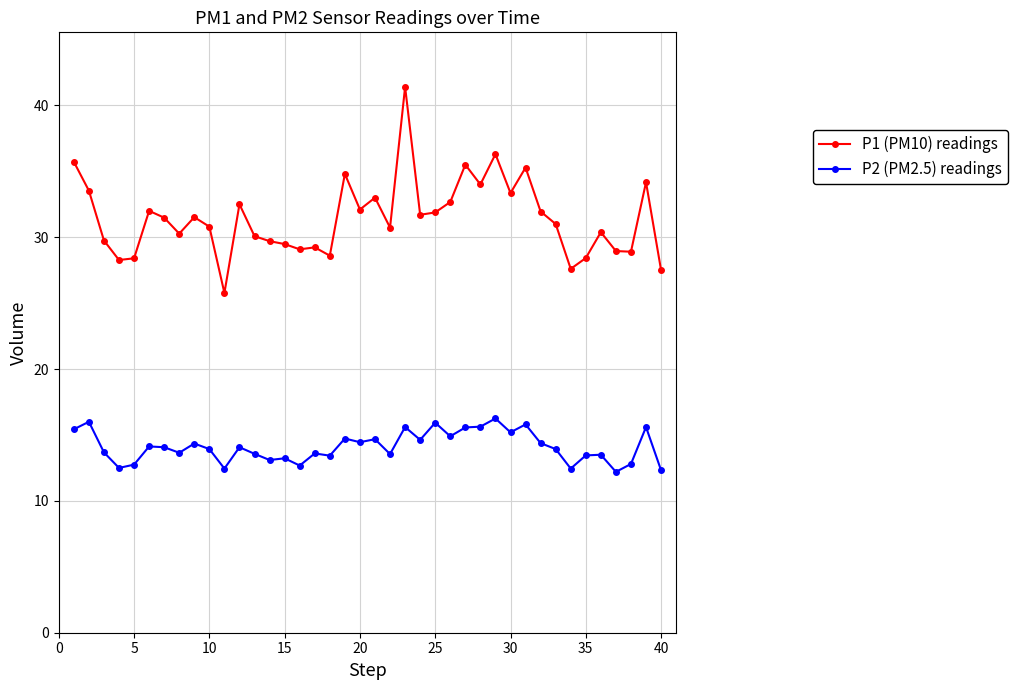

What is the minimum value for P2 (PM2.5) readings?

12.2